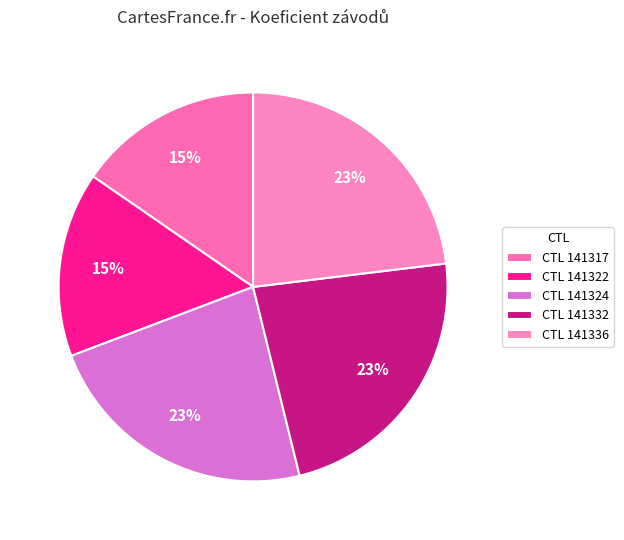

Is there any slice that represents more than half of the pie?

No